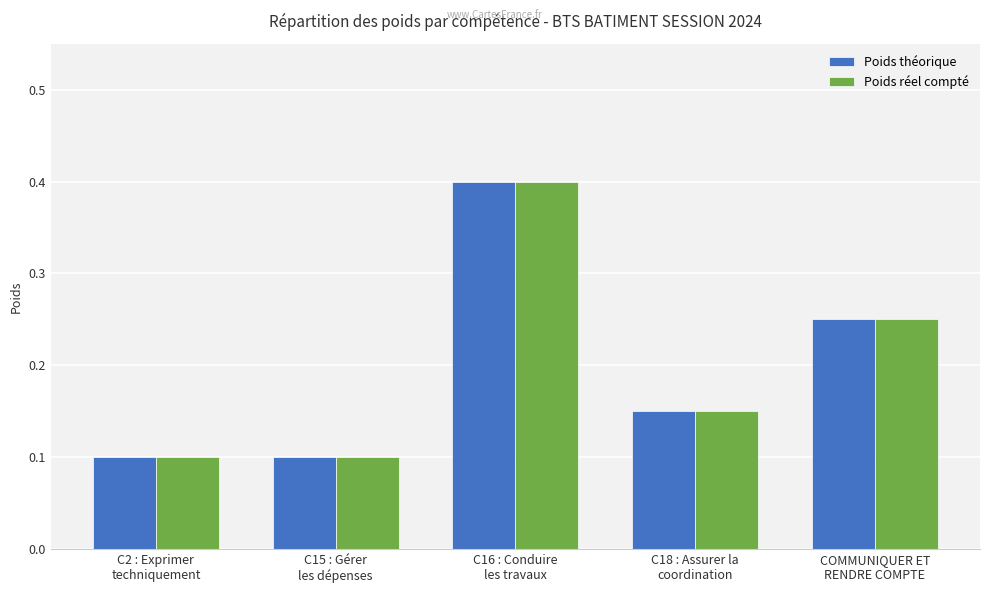

The value of Poids théorique at C16 : Conduire
les travaux is 0.4. True or false?

True